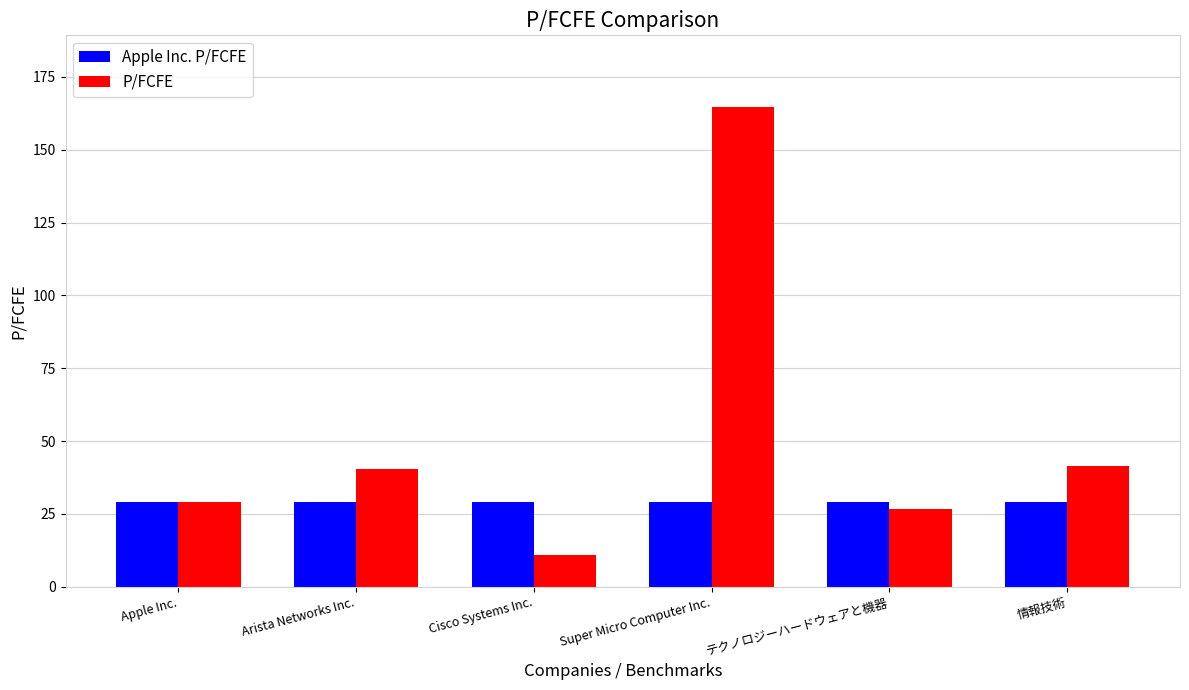

How many groups of bars are there?

6